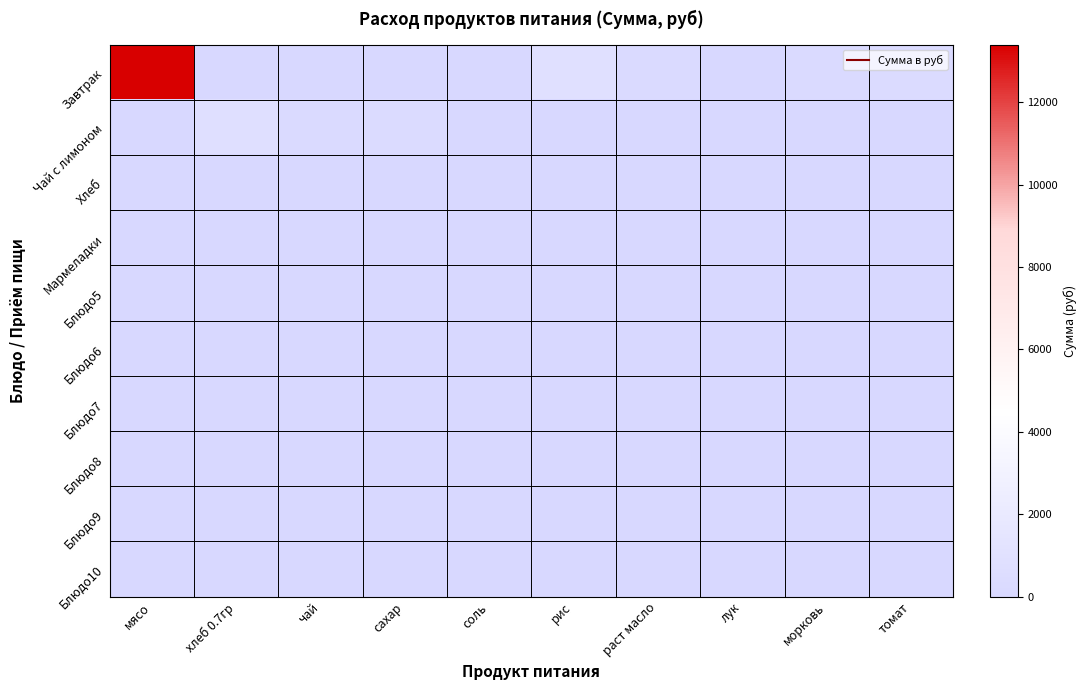

Which series has the largest total across all categories?

Завтрак